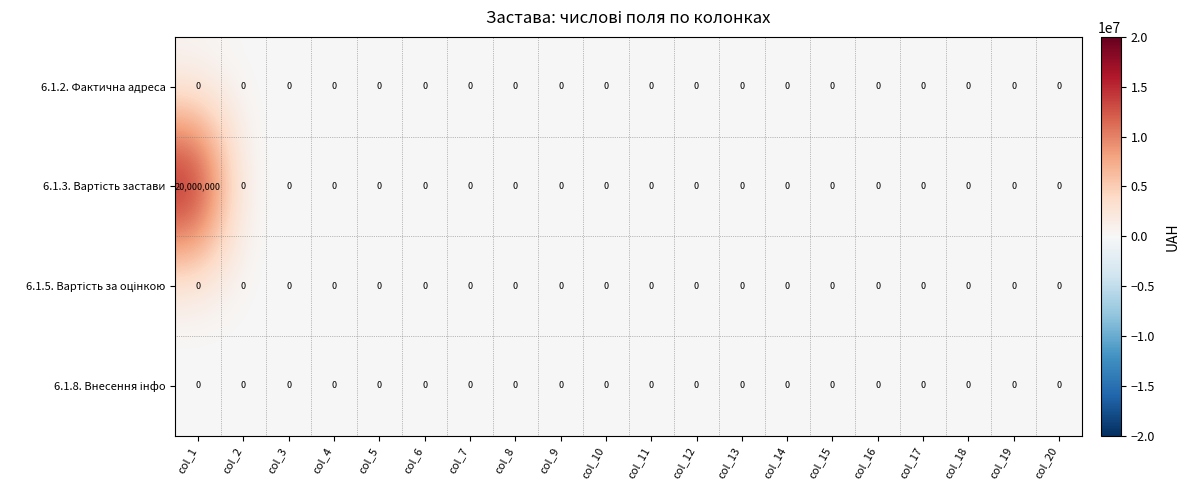

At which category does the chart reach its peak across all series?

col_1